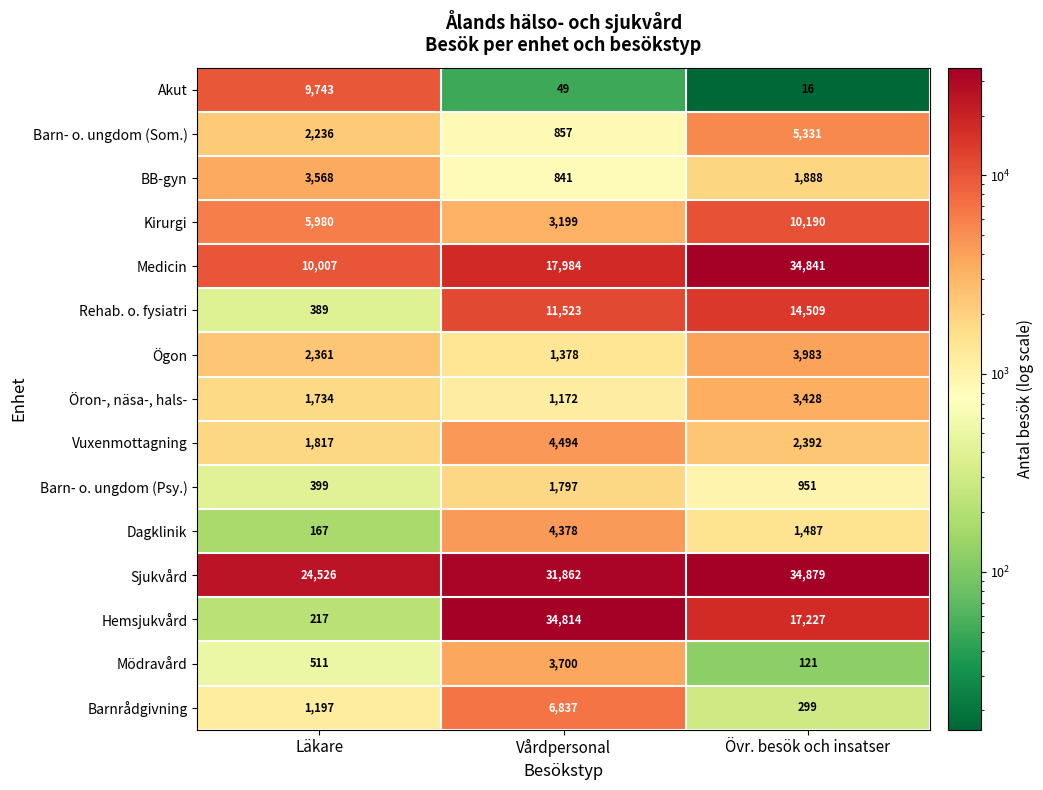

What is the average value of the Mödravård series?

1444